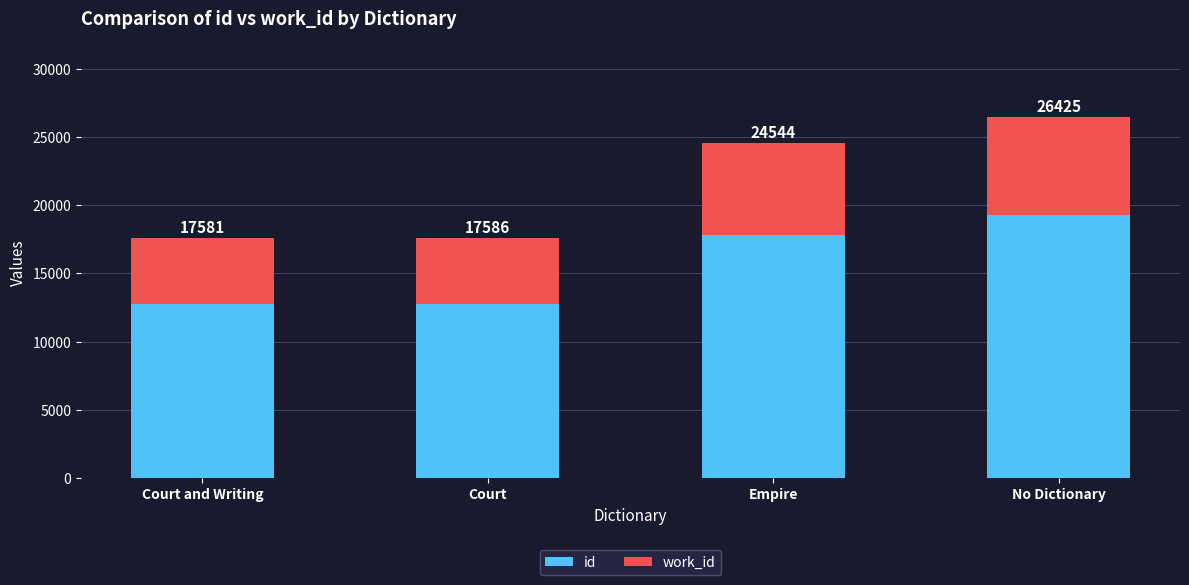

What are all the series names shown in the legend?

id, work_id